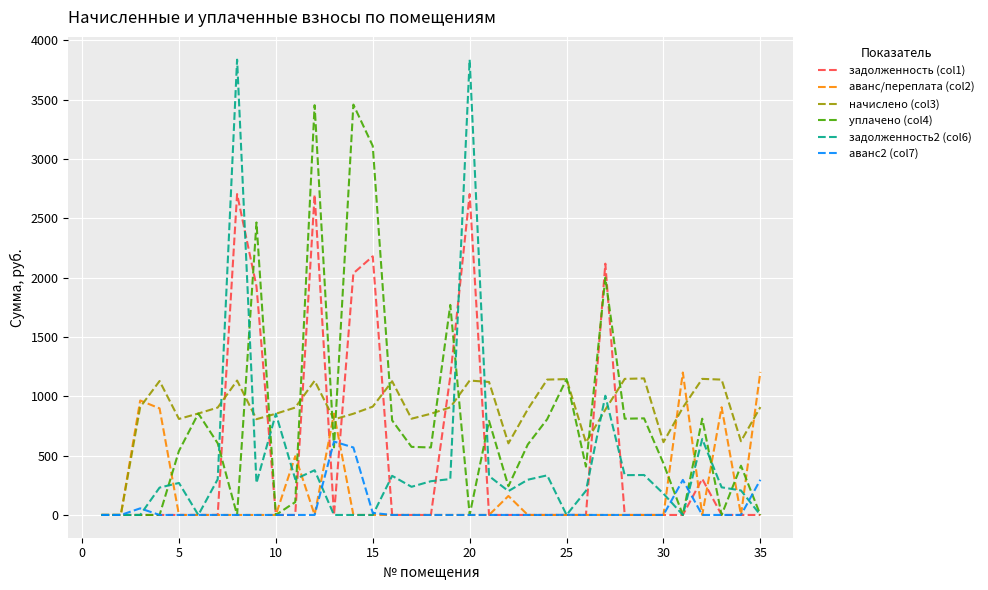

Which series has the largest range (max minus min)?

задолженность2 (col6)